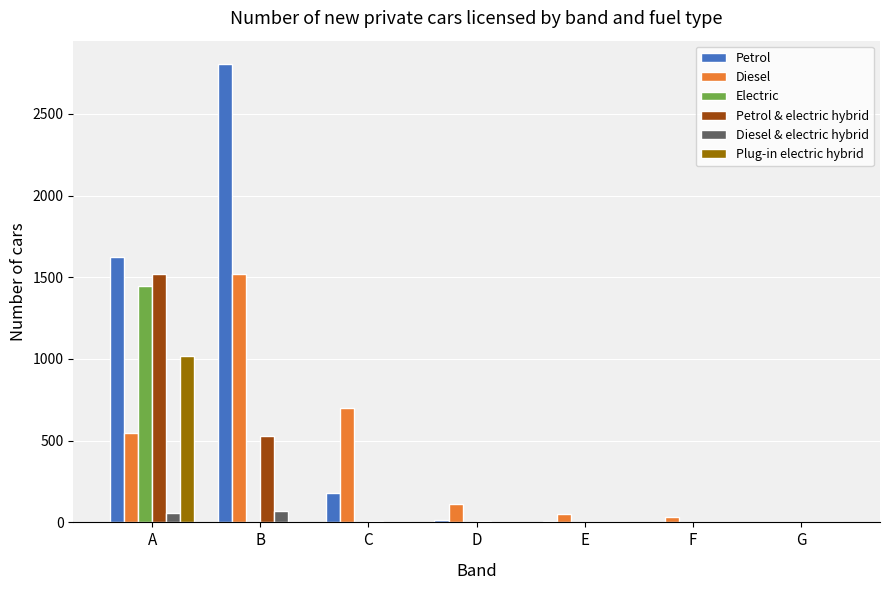

What is the difference between the Petrol & electric hybrid values at C and G?

11